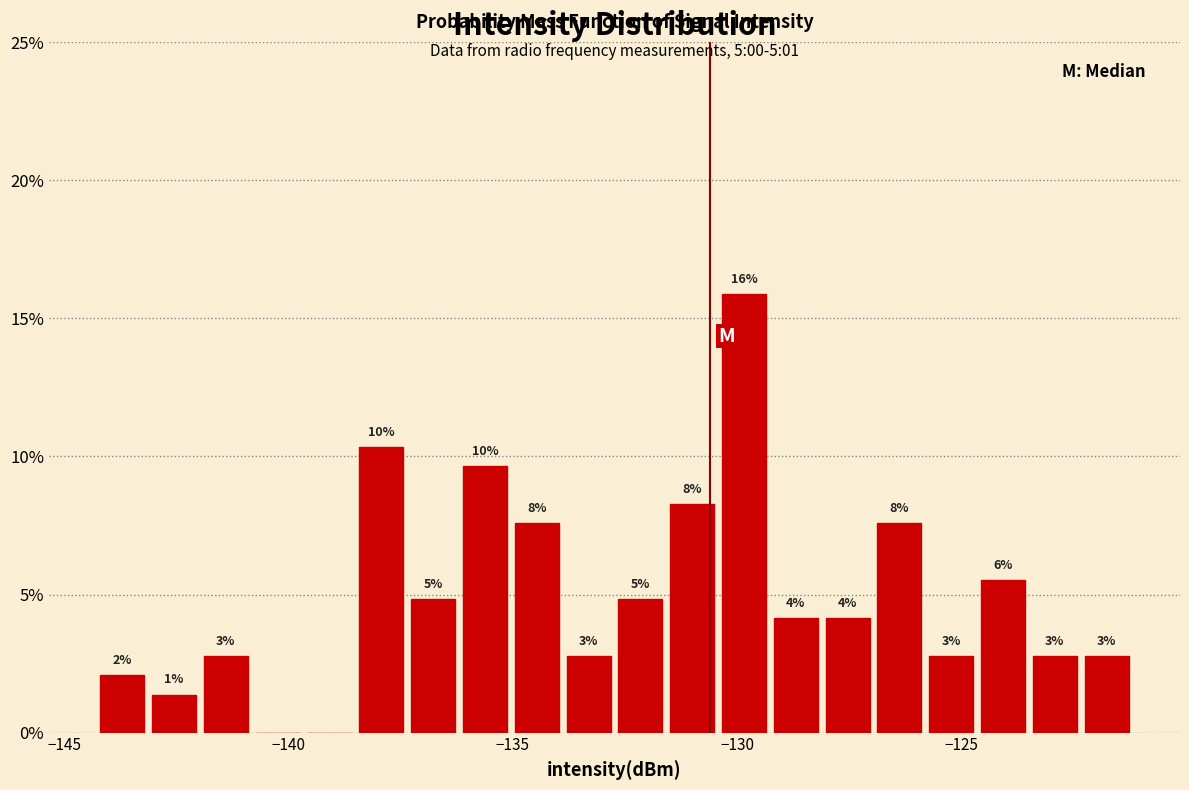

Around what value on the x-axis is the tallest bar? Give the approximate position of its centre, as read against the axis.

-130.0